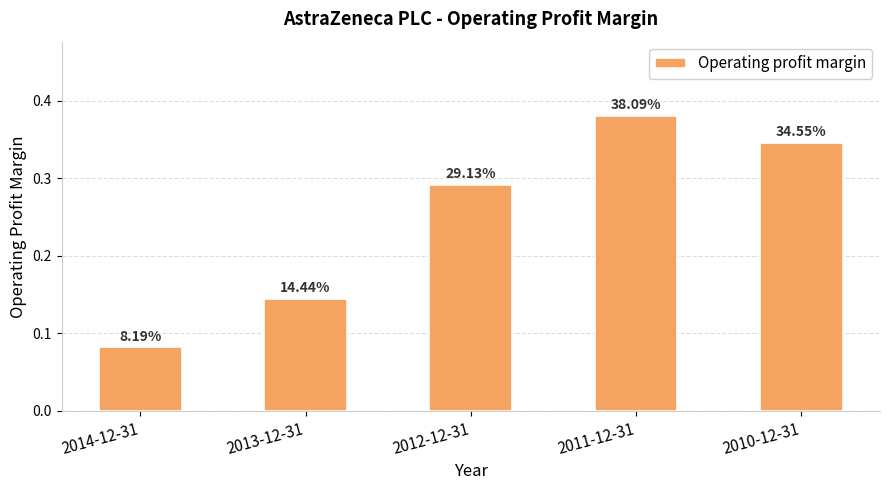

Rank the categories by value from highest to lowest.

2011-12-31, 2010-12-31, 2012-12-31, 2013-12-31, 2014-12-31